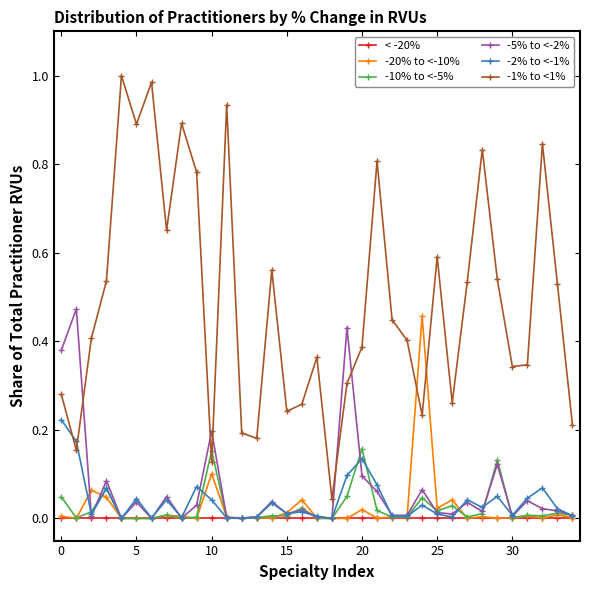

How many lines are shown in the chart?

6